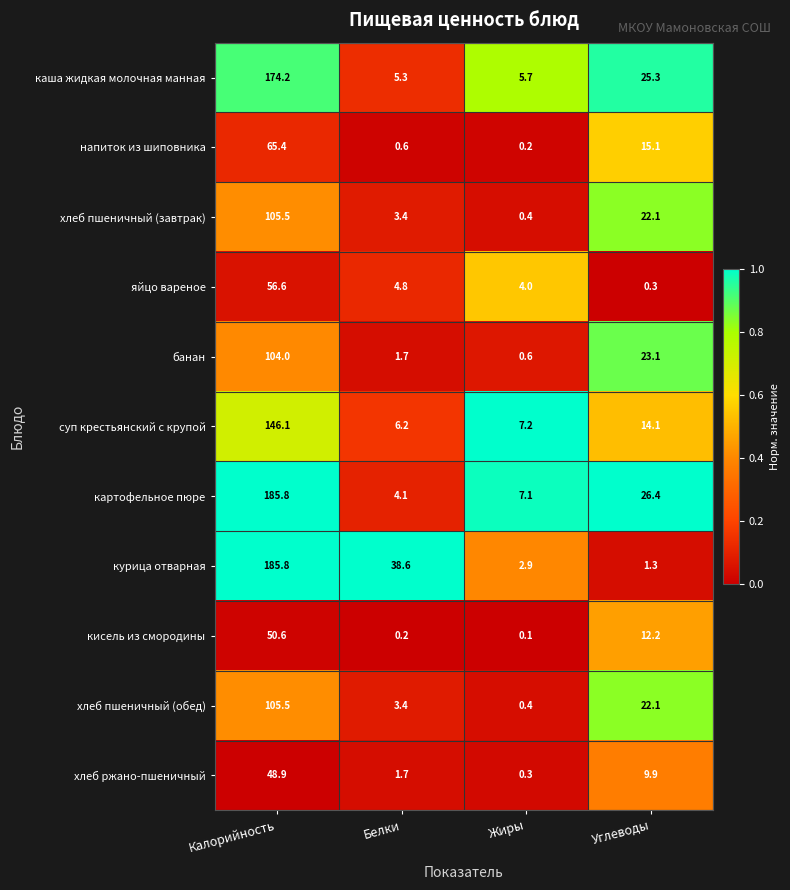

What is the difference between the highest and lowest values at Калорийность?

136.9